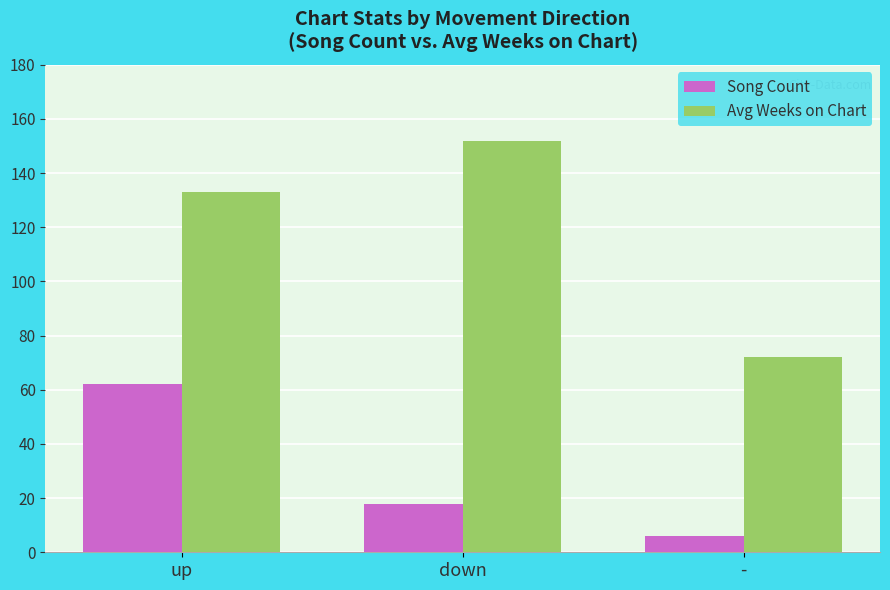

What is the total value across all series at -?

78